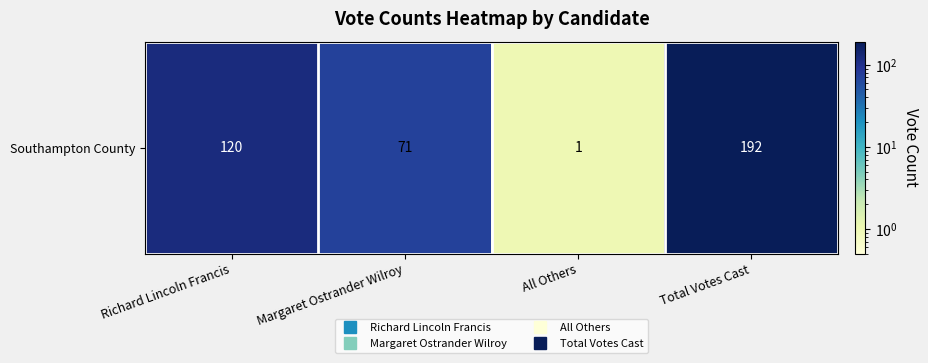

The chart shows a value of 120 at Richard Lincoln Francis. True or false?

True